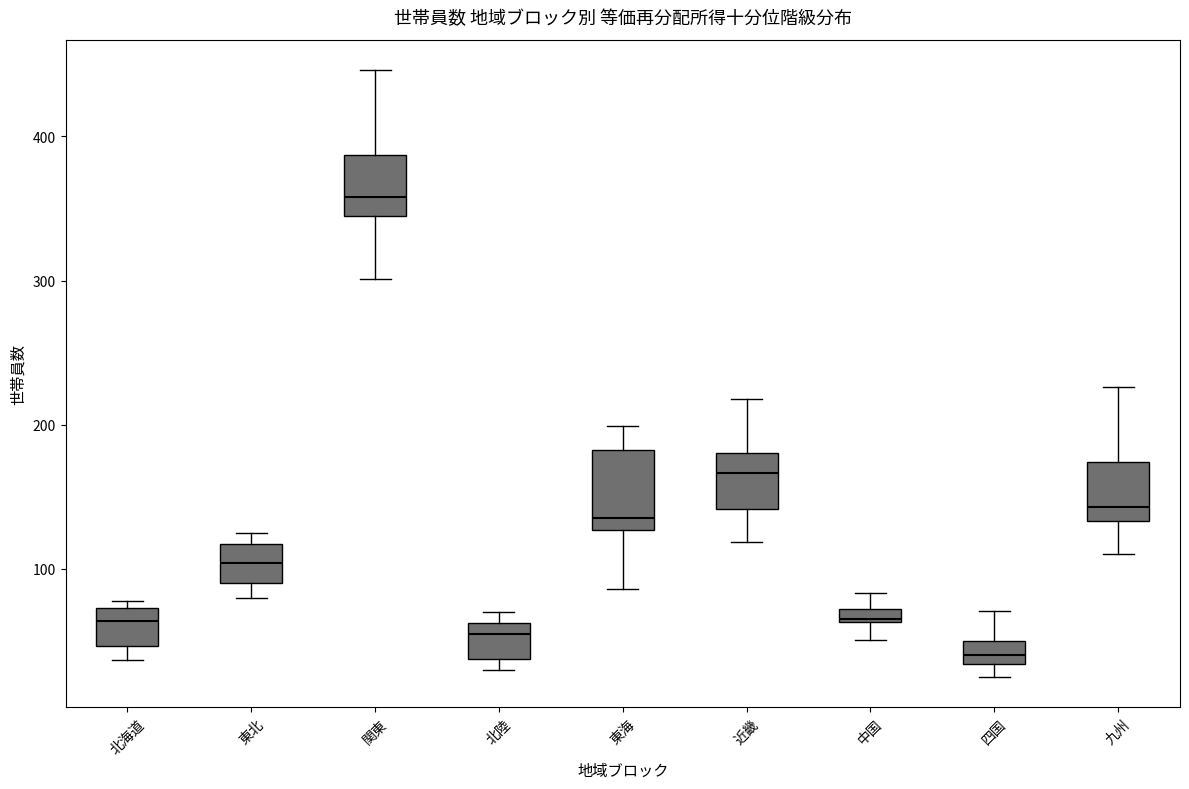

Which box has the highest median line?

関東